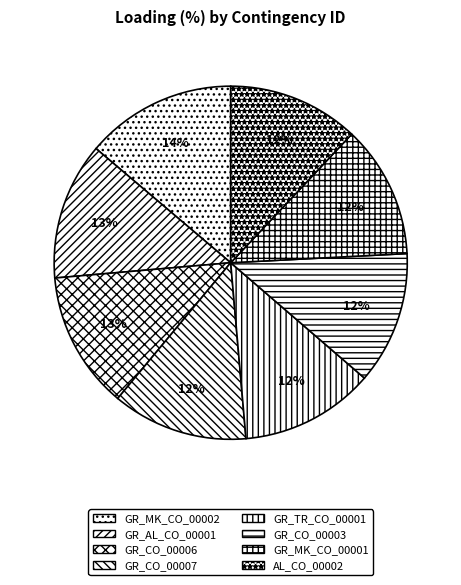

What is the smallest slice in the pie chart?

AL_CO_00002